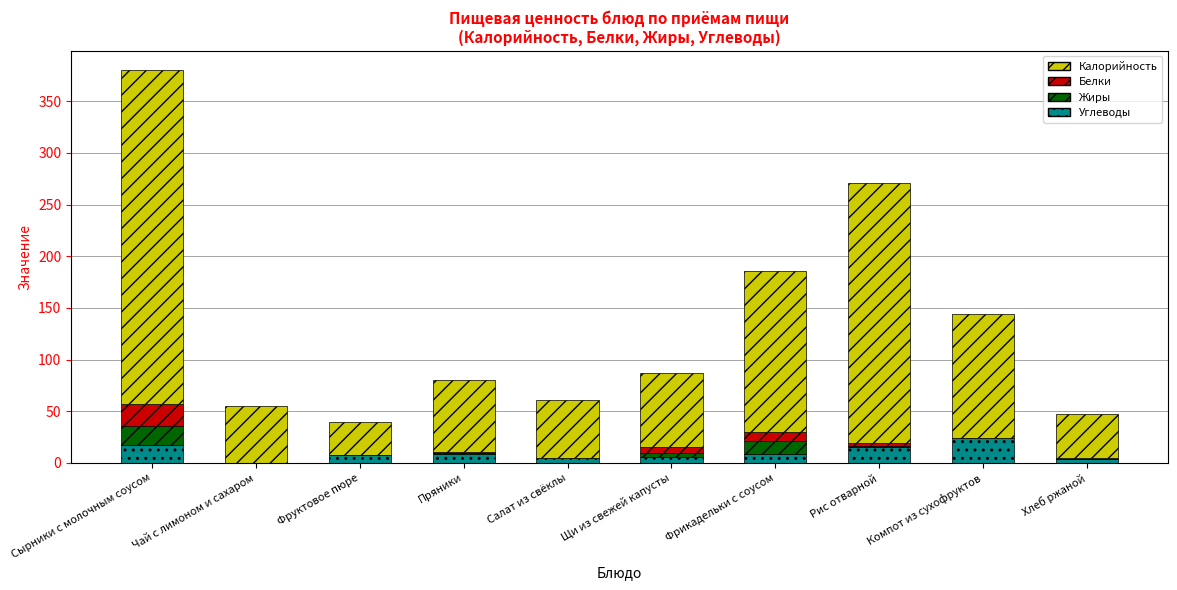

Are the bars grouped side by side (vs. stacked)?

No